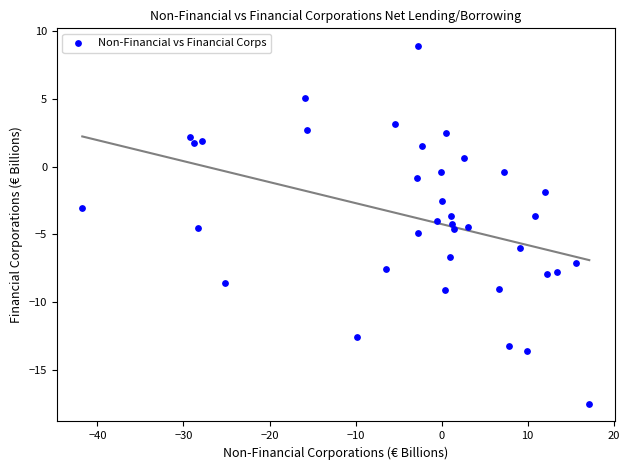

What is the range of X values (max minus min)?

58.9